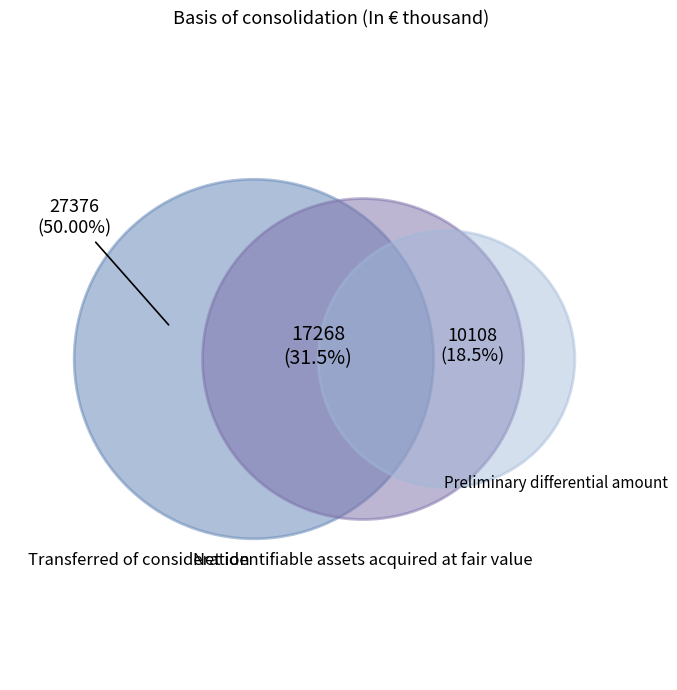

How many slices are in this pie chart?

3